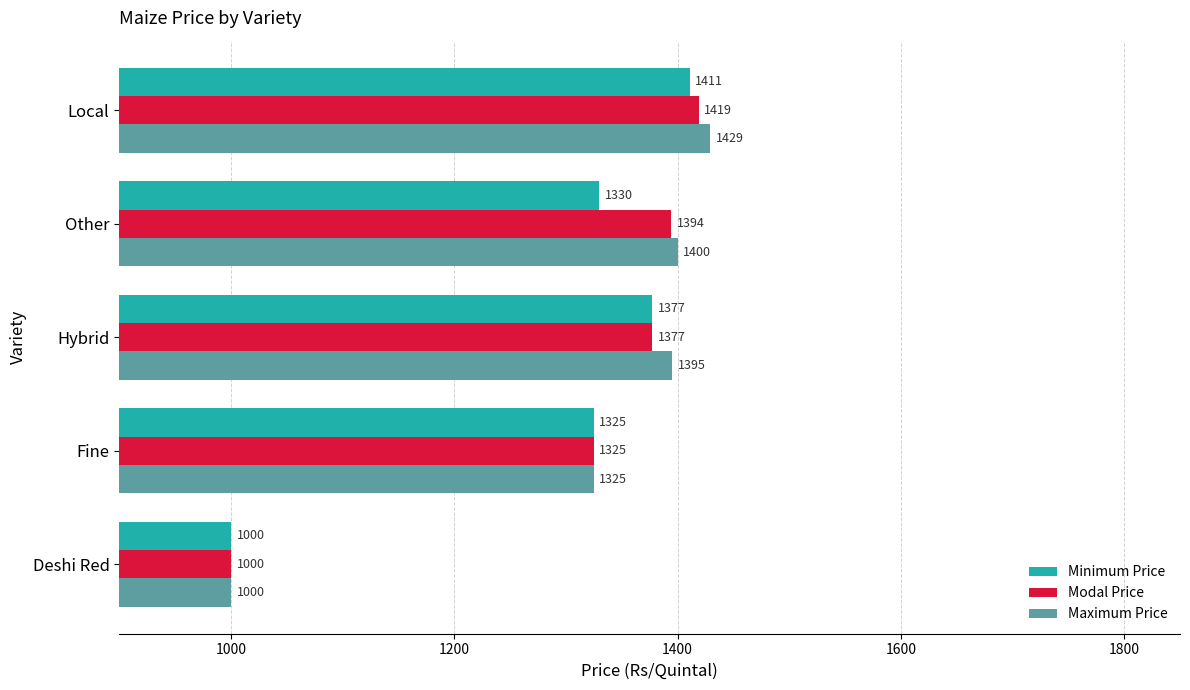

What is the difference between the second highest and minimum values in the Maximum Price series?

400